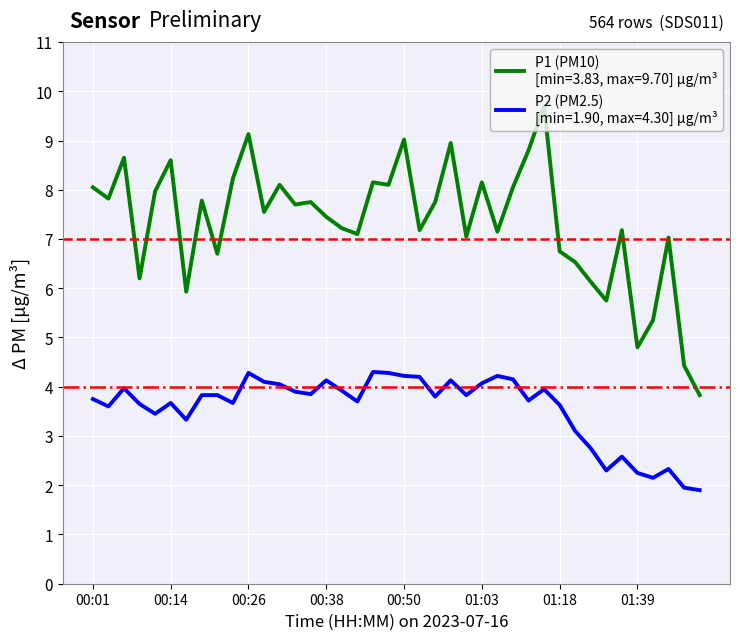

What is the maximum value shown in the chart?

9.7